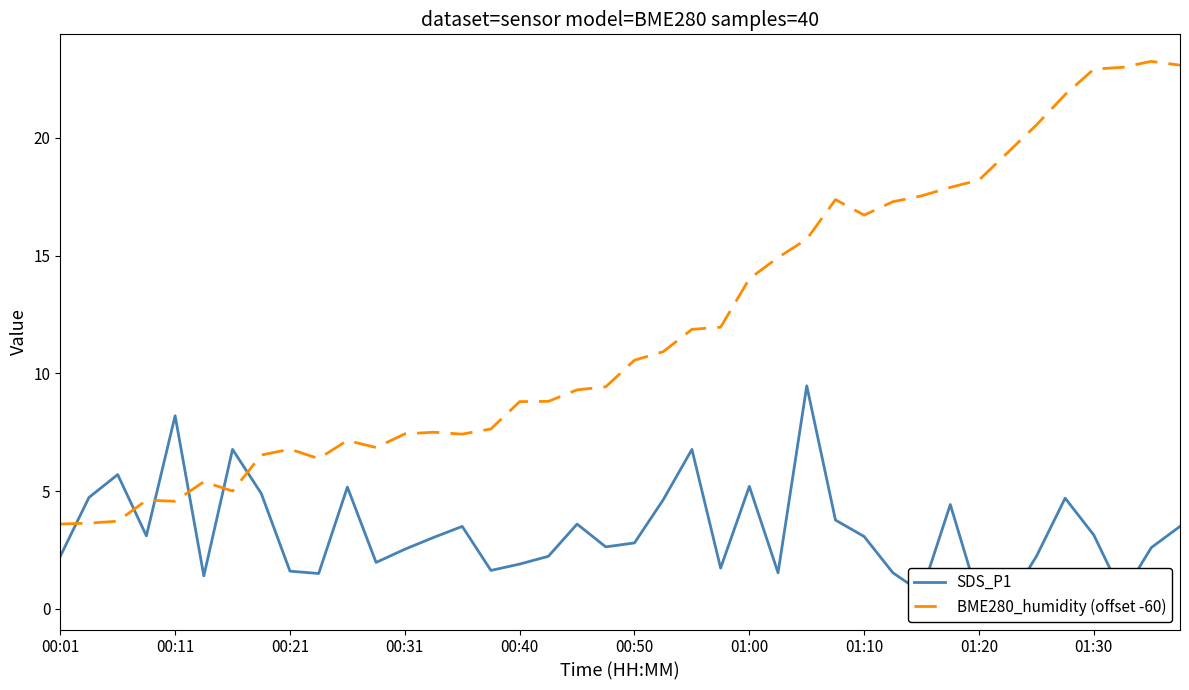

Count the number of data series in this chart.

2